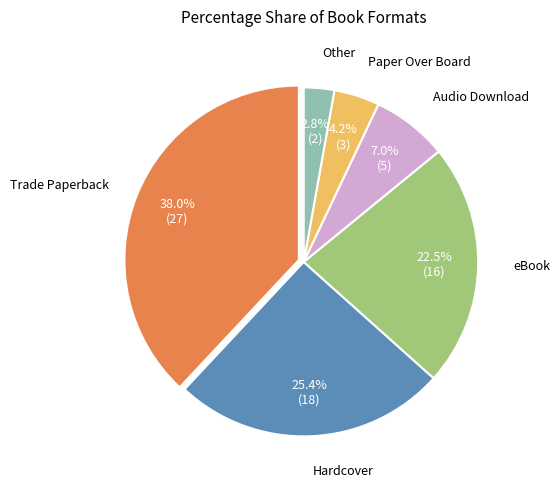

Is there any slice that represents more than half of the pie?

No